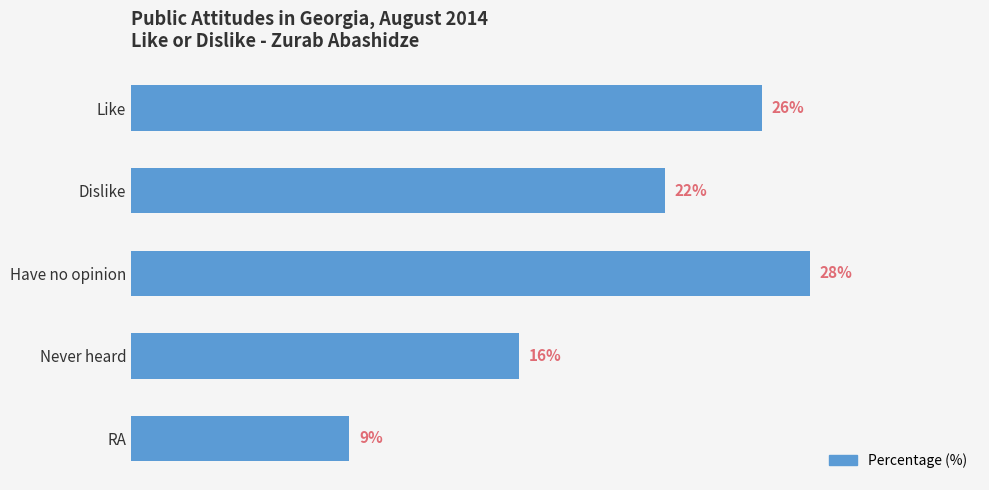

Rank the categories by value from lowest to highest.

RA, Never heard, Dislike, Like, Have no opinion